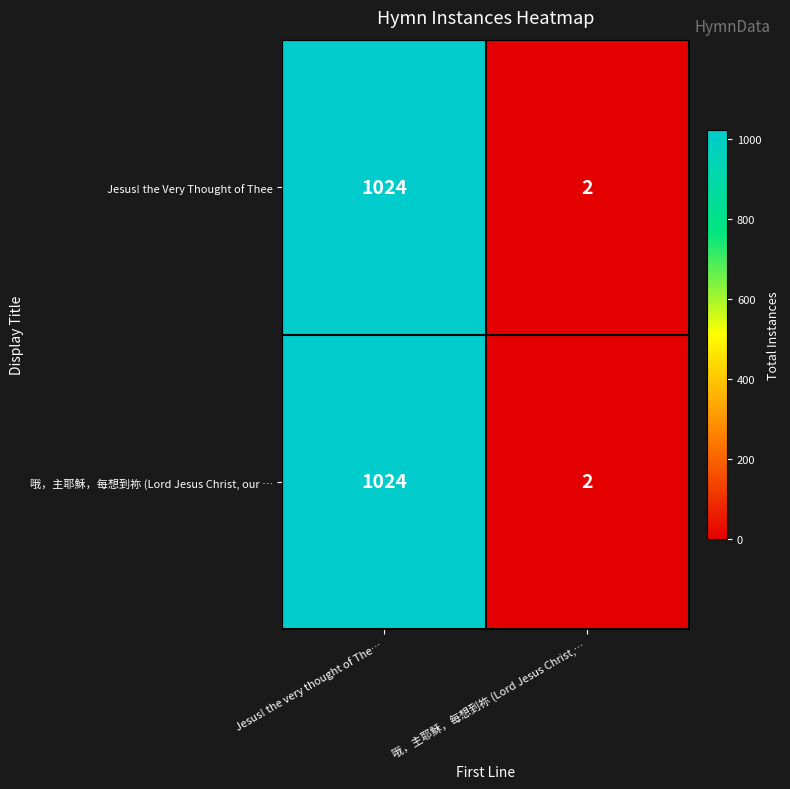

What is the maximum value for Jesus! the Very Thought of Thee?

1024